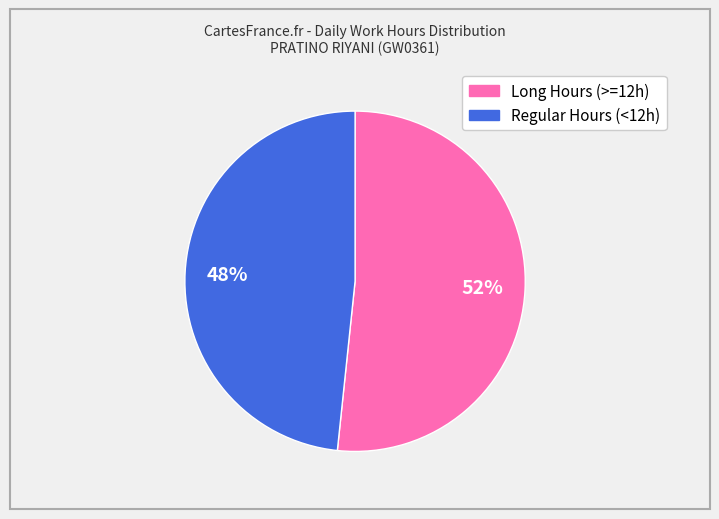

Is there a majority slice in this chart?

Yes